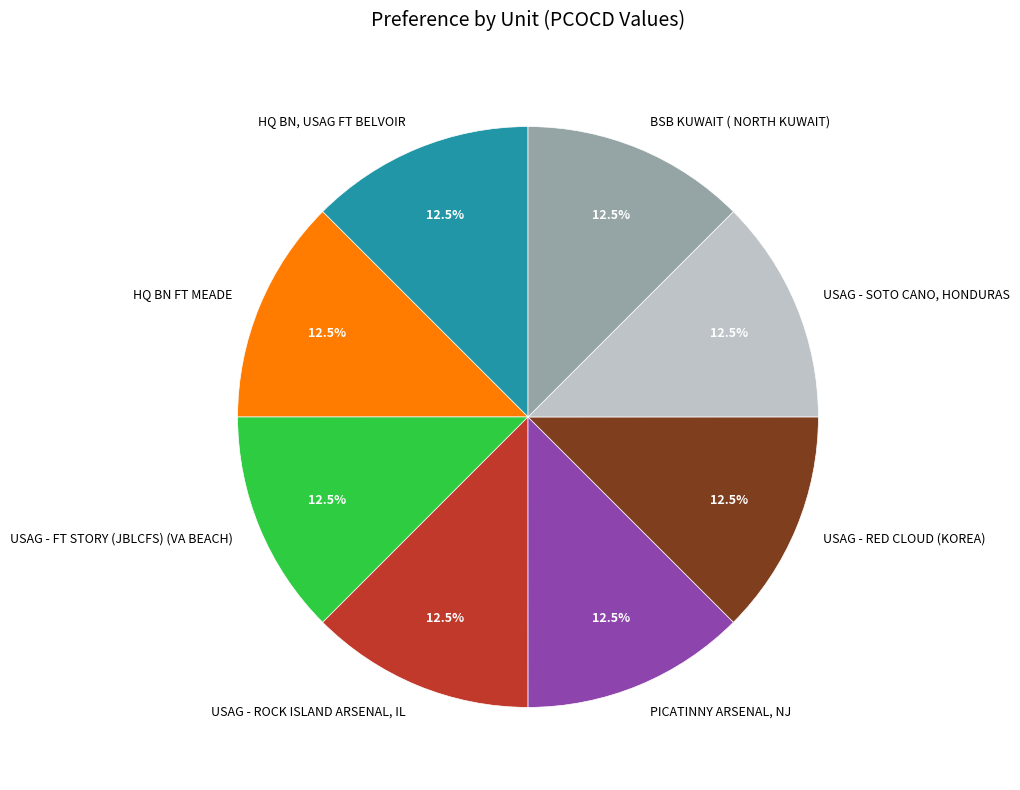

Is the sum of USAG - ROCK ISLAND ARSENAL, IL and PICATINNY ARSENAL, NJ greater than half?

No